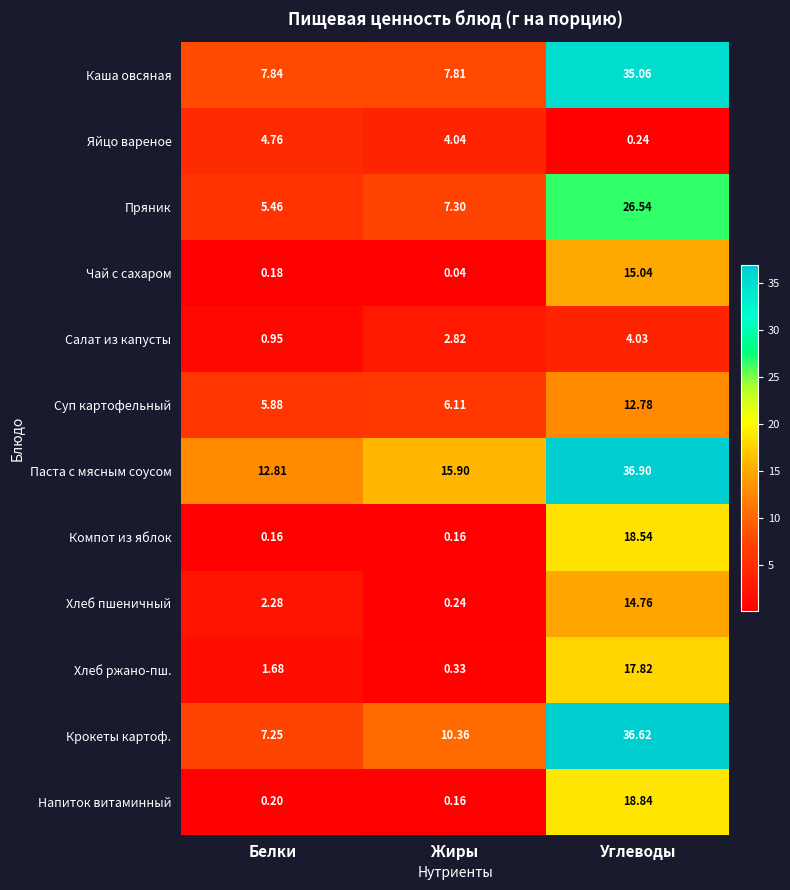

What is the greatest value displayed?

36.9